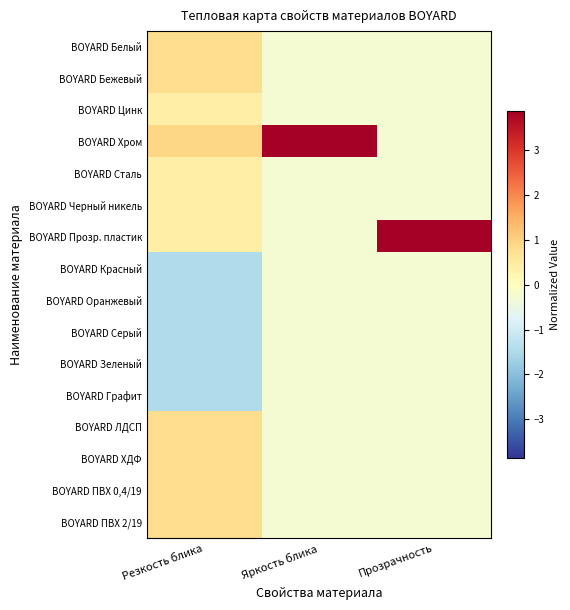

Reading left to right, list all the values displayed in this chart.

BOYARD Белый: Резкость блика=0.8	Яркость блика=-0.3	Прозрачность=-0.3
BOYARD Бежевый: Резкость блика=0.8	Яркость блика=-0.3	Прозрачность=-0.3
BOYARD Цинк: Резкость блика=0.4	Яркость блика=-0.3	Прозрачность=-0.3
BOYARD Хром: Резкость блика=0.9	Яркость блика=3.9	Прозрачность=-0.3
BOYARD Сталь: Резкость блика=0.4	Яркость блика=-0.3	Прозрачность=-0.3
BOYARD Черный никель: Резкость блика=0.4	Яркость блика=-0.3	Прозрачность=-0.3
BOYARD Прозр. пластик: Резкость блика=0.4	Яркость блика=-0.3	Прозрачность=3.9
BOYARD Красный: Резкость блика=-1.5	Яркость блика=-0.3	Прозрачность=-0.3
BOYARD Оранжевый: Резкость блика=-1.5	Яркость блика=-0.3	Прозрачность=-0.3
BOYARD Серый: Резкость блика=-1.5	Яркость блика=-0.3	Прозрачность=-0.3
BOYARD Зеленый: Резкость блика=-1.5	Яркость блика=-0.3	Прозрачность=-0.3
BOYARD Графит: Резкость блика=-1.5	Яркость блика=-0.3	Прозрачность=-0.3
BOYARD ЛДСП: Резкость блика=0.8	Яркость блика=-0.3	Прозрачность=-0.3
BOYARD ХДФ: Резкость блика=0.8	Яркость блика=-0.3	Прозрачность=-0.3
BOYARD ПВХ 0,4/19: Резкость блика=0.8	Яркость блика=-0.3	Прозрачность=-0.3
BOYARD ПВХ 2/19: Резкость блика=0.8	Яркость блика=-0.3	Прозрачность=-0.3